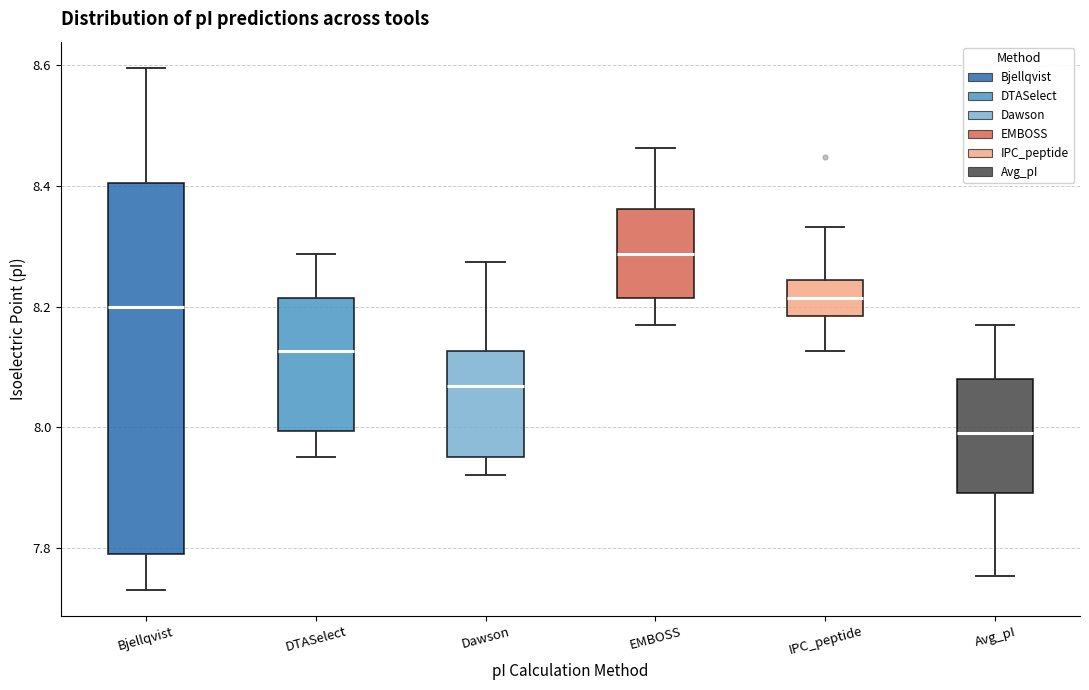

Which box's median line is the highest?

EMBOSS